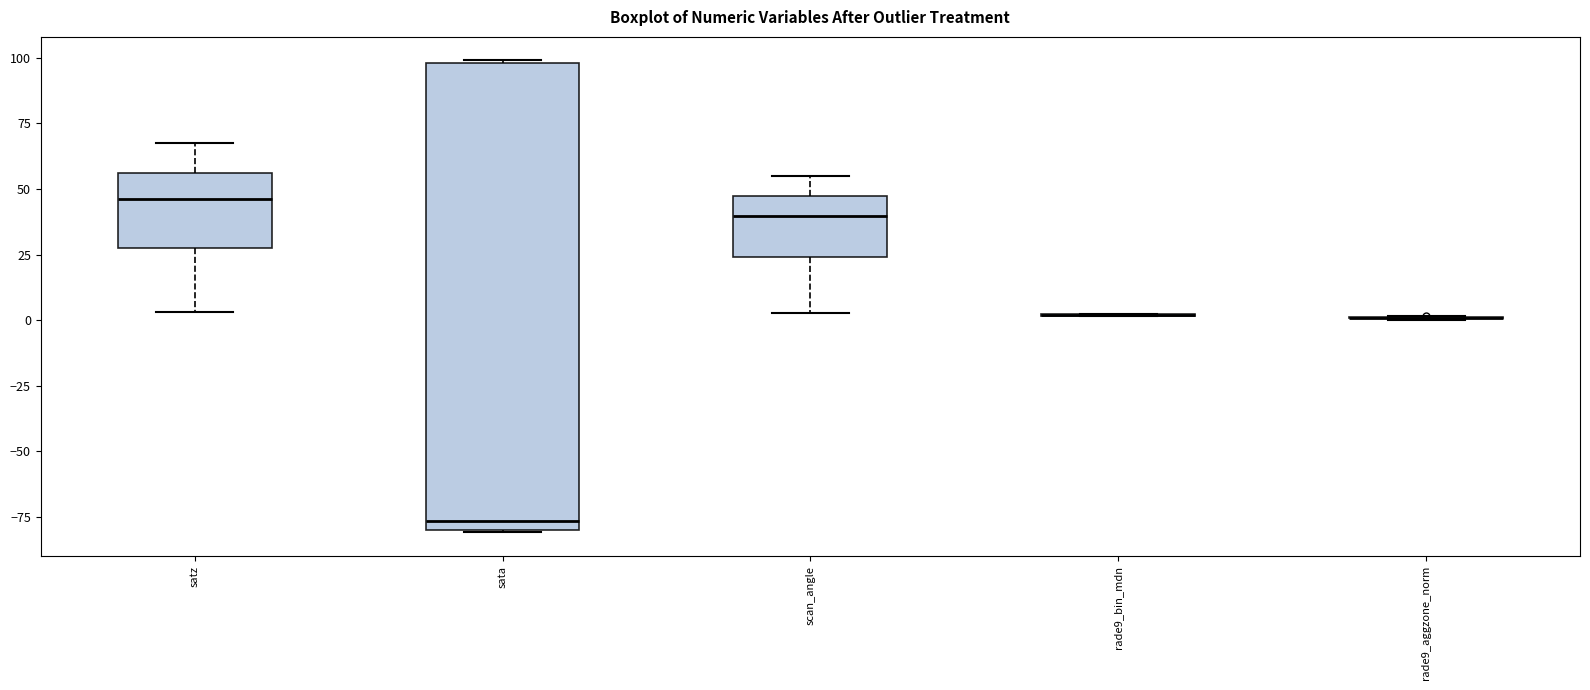

Comparing the boxes themselves (not the whiskers), which one is the tallest?

sata